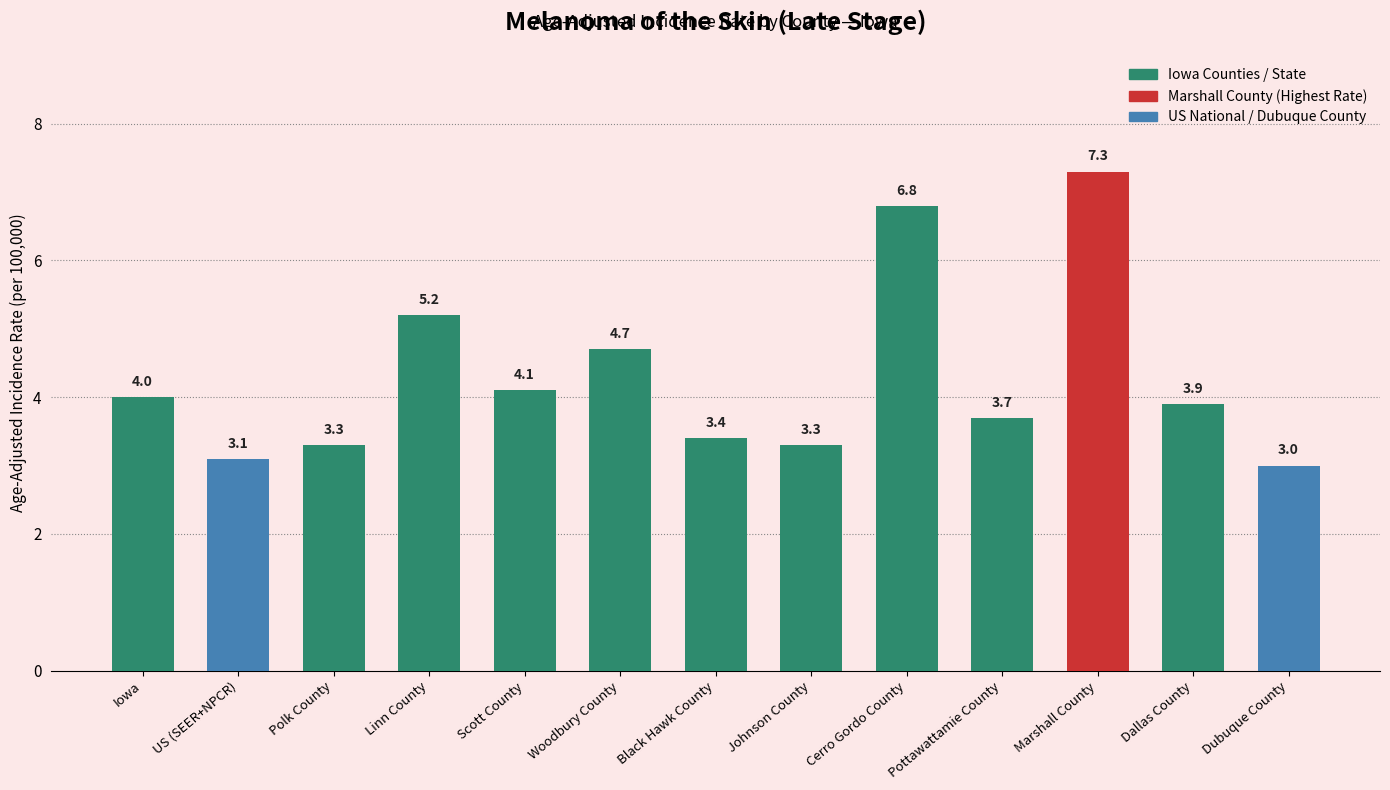

What is the change in value from Johnson County to Cerro Gordo County?

+3.5